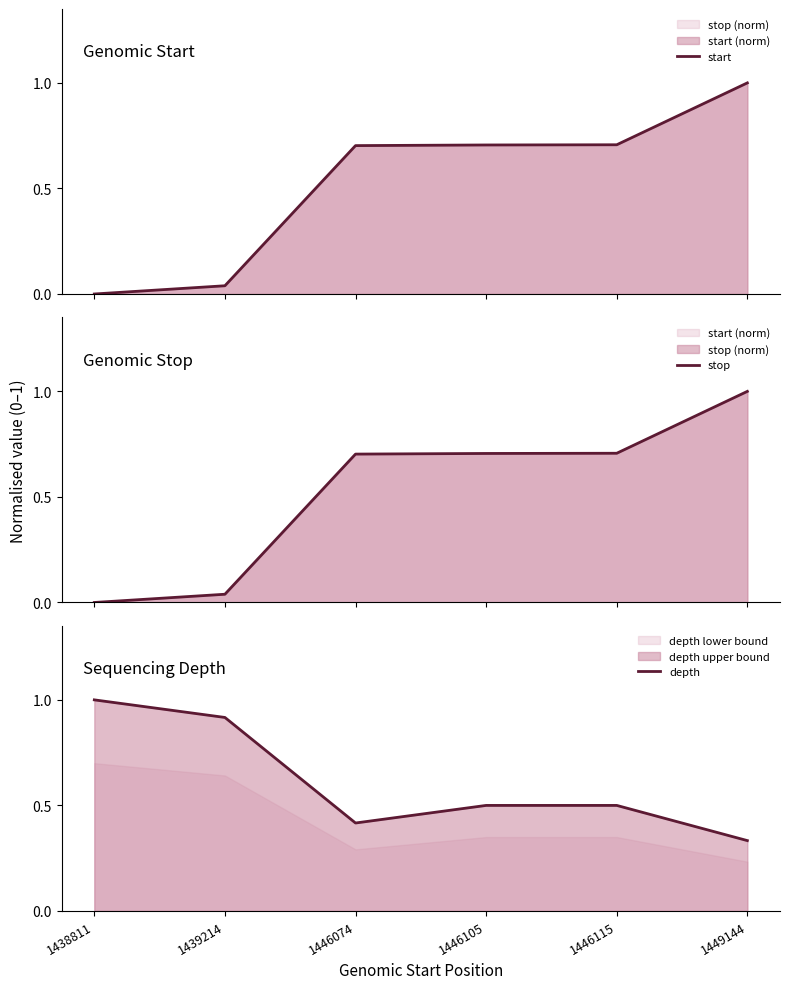

What is the average value of the depth series?

0.6